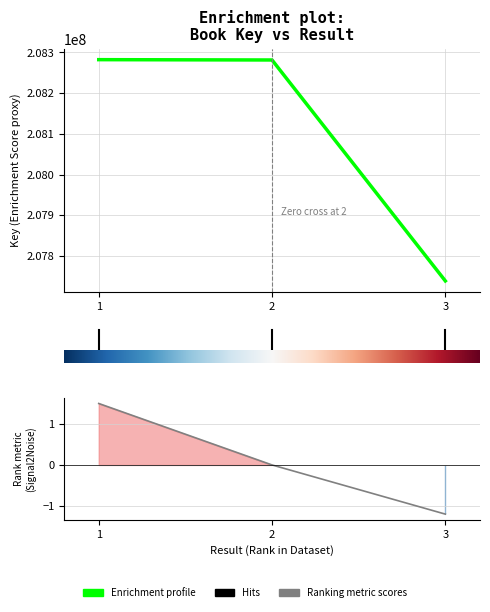

The chart shows a value of 89176351 at 1. True or false?

False